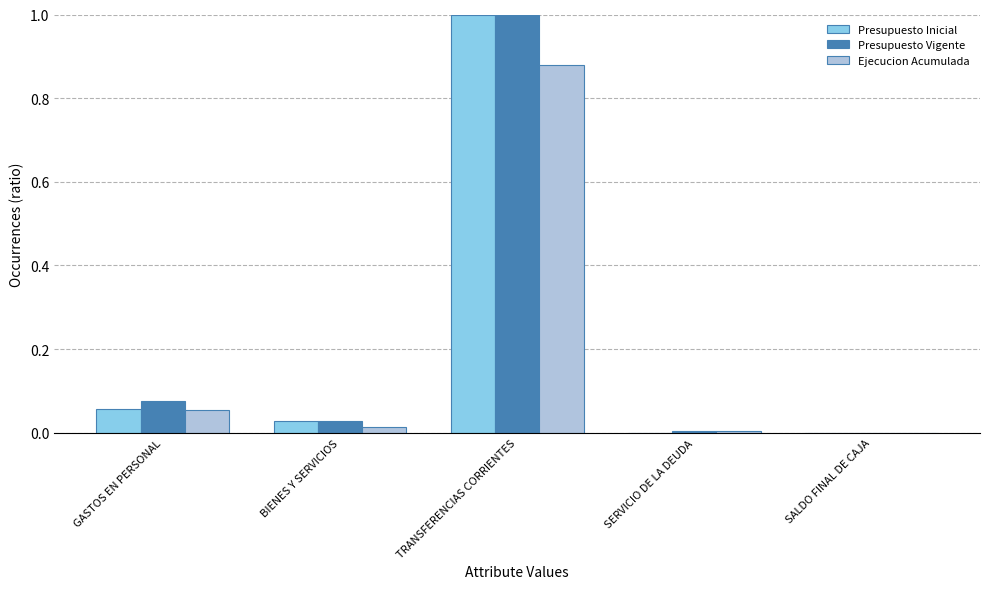

At which label does Presupuesto Inicial reach its peak?

TRANSFERENCIAS CORRIENTES